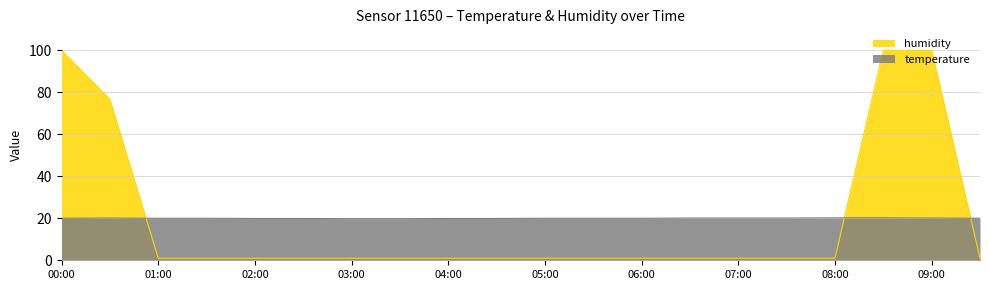

What are all the series names shown in the legend?

humidity, temperature